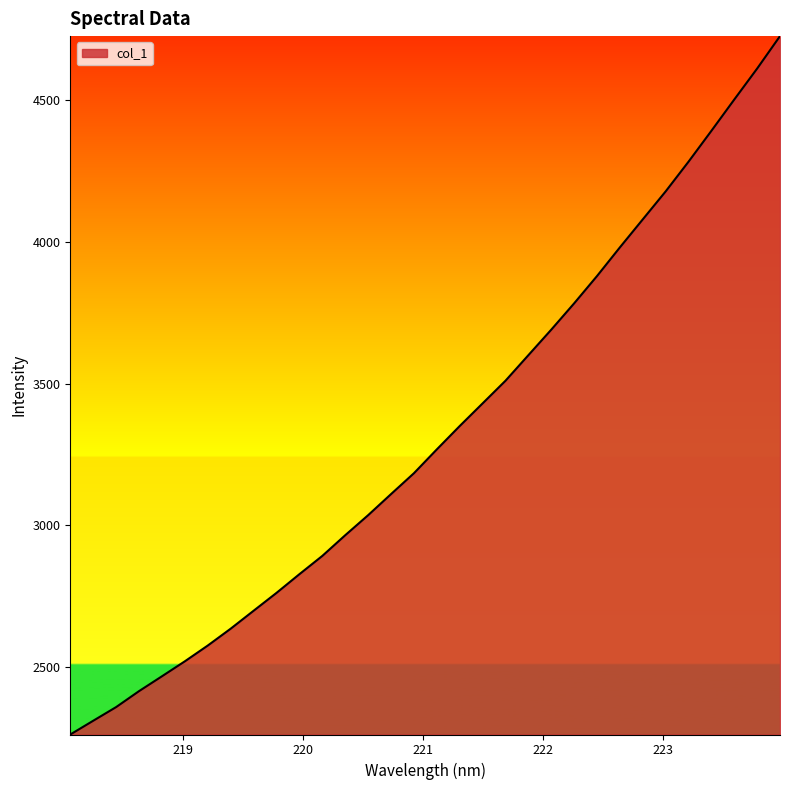

What is the maximum value shown in the chart?

4726.7